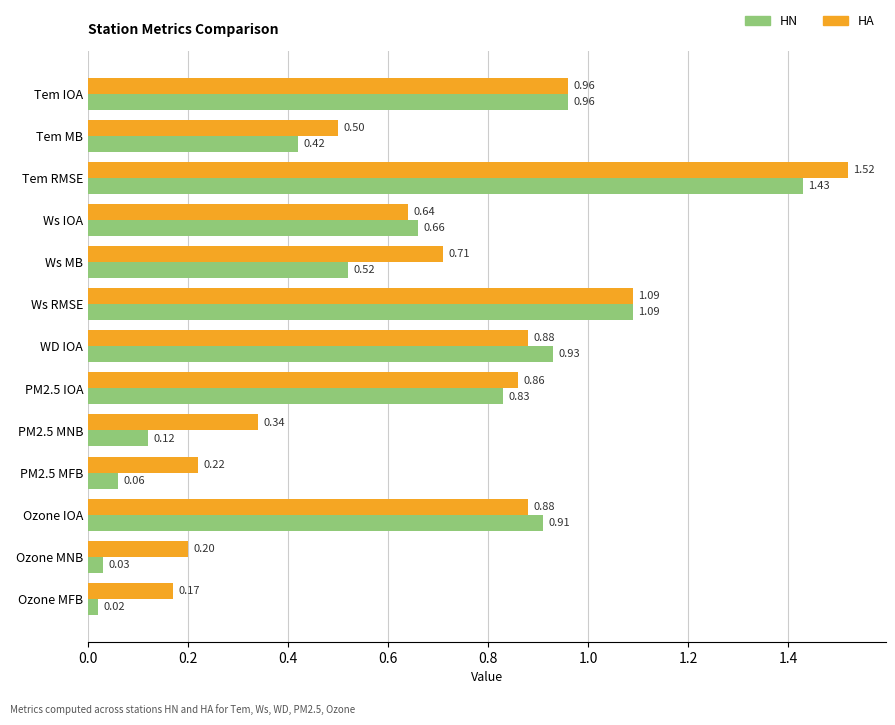

Which label corresponds to the smallest value in the chart?

Ozone MFB